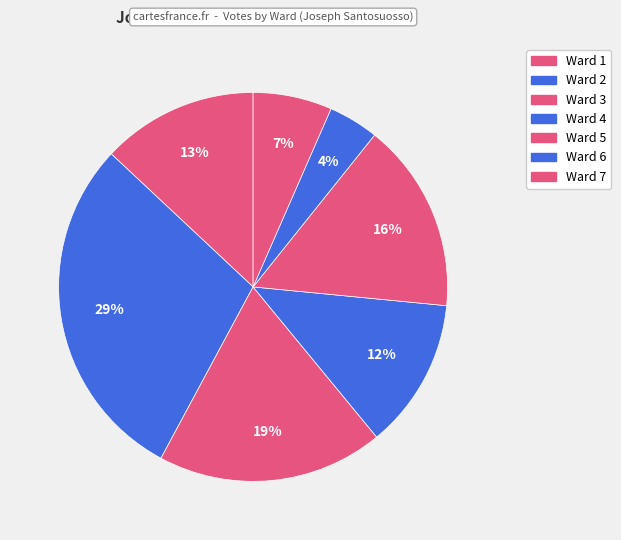

To the nearest percent, what is the combined percentage of Ward 7 and Ward 2?

36%